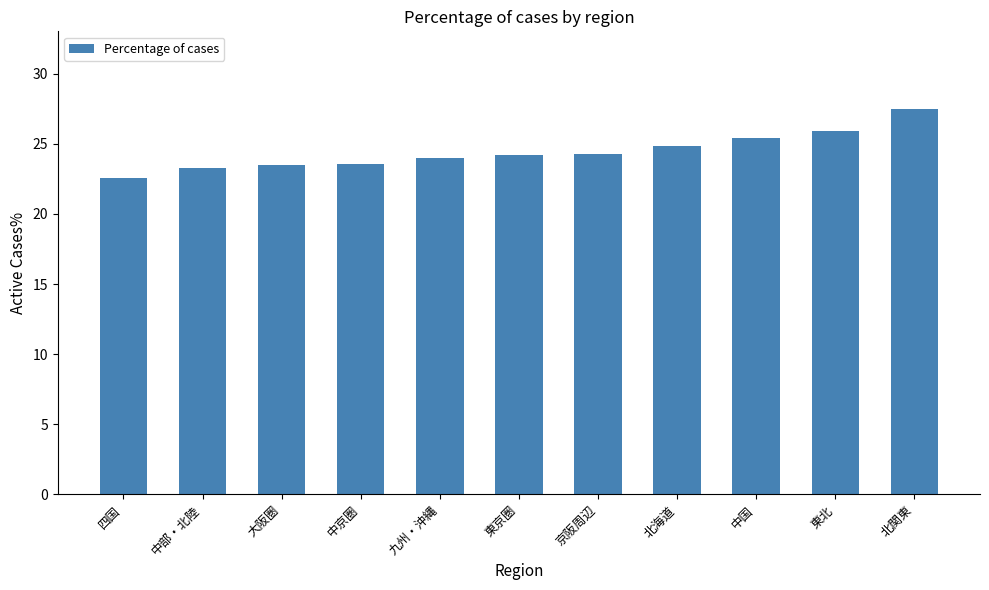

Does the chart contain any negative values?

No